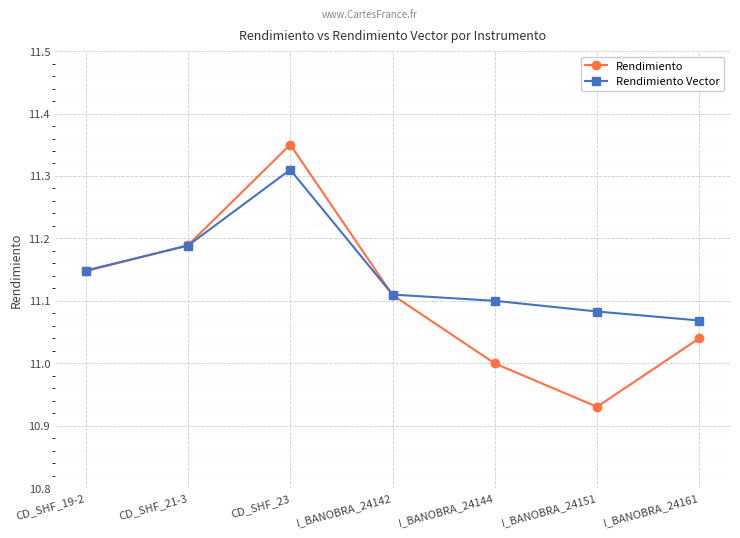

True or false: Rendimiento Vector has a value of 3.7 at CD_SHF_19-2.

False